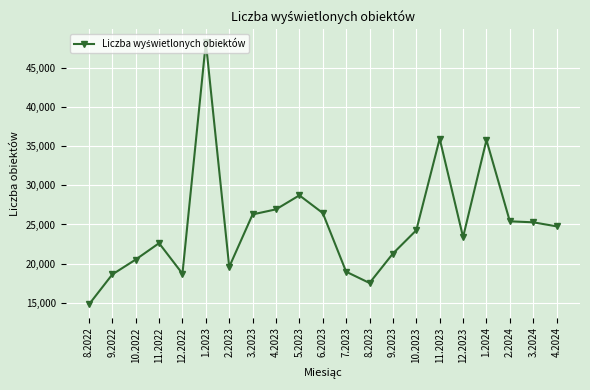

True or false: the data shows 24263 at 10.2023.

True